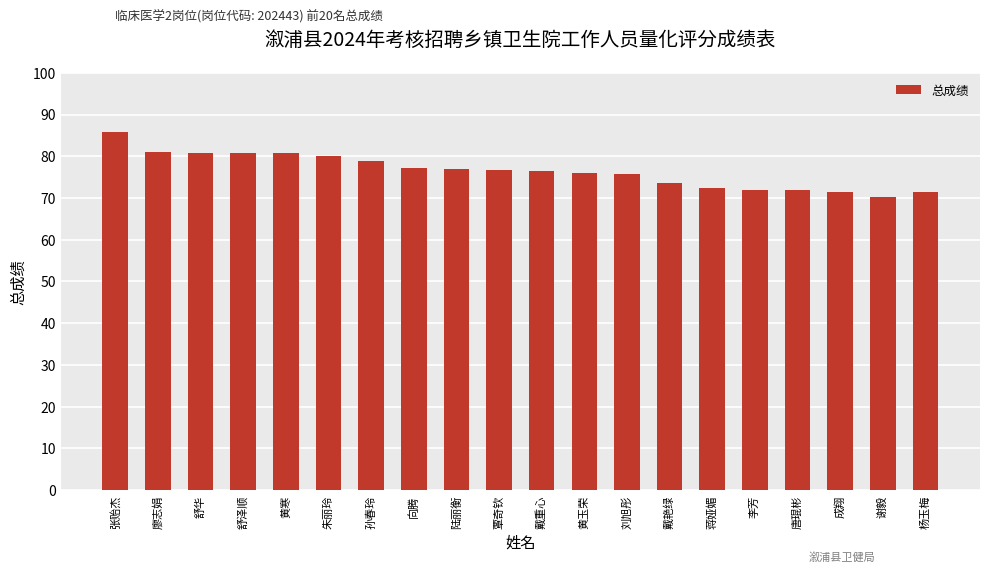

Is it true that the value at 谢毅 is 124.2?

False